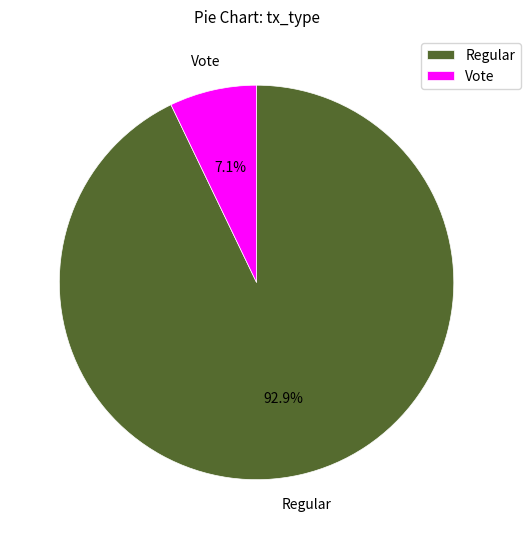

Which slice is the smallest?

Vote